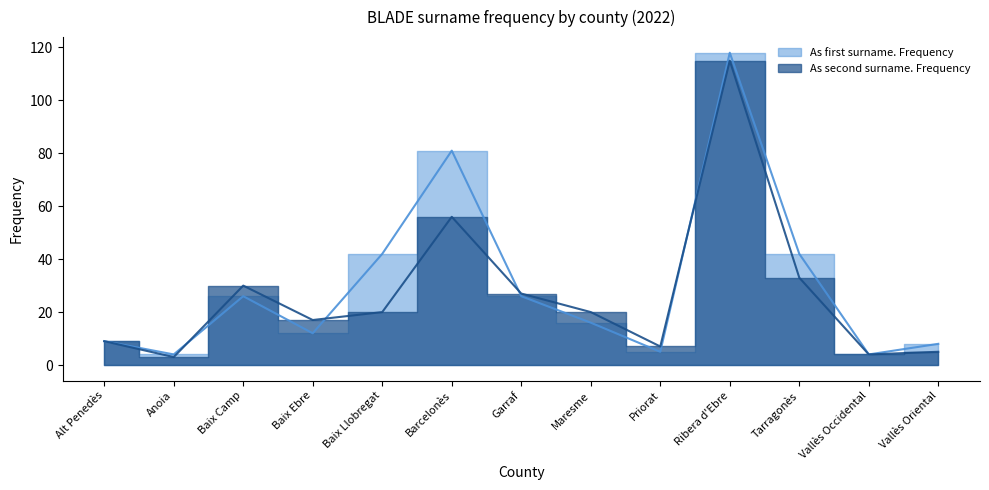

At which label is As second surname. Frequency closest to 59?

Barcelonès